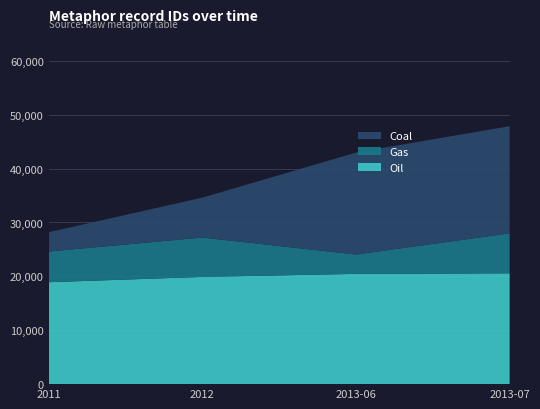

Reading right to left, transcribe all the data shown in this chart.

Oil: 2013-07=20569	2013-06=20465	2012=19899	2011=18918
Gas: 2013-07=7411	2013-06=3591	2012=7304	2011=5687
Coal: 2013-07=19899	2013-06=18918	2012=7411	2011=3591